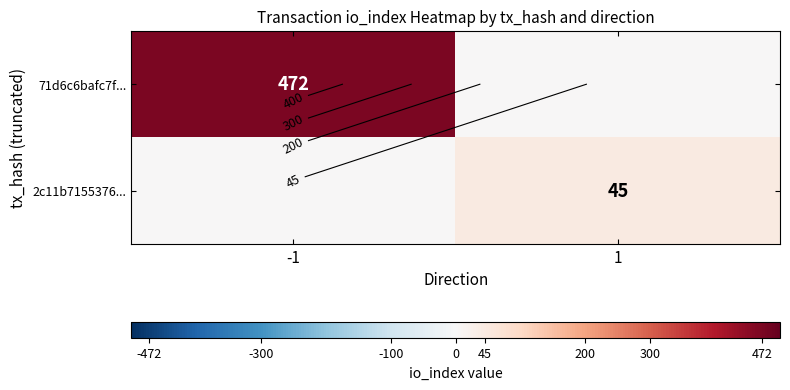

What is the approximate value of 71d6c6bafc7f... at -1, to the nearest 50?

450